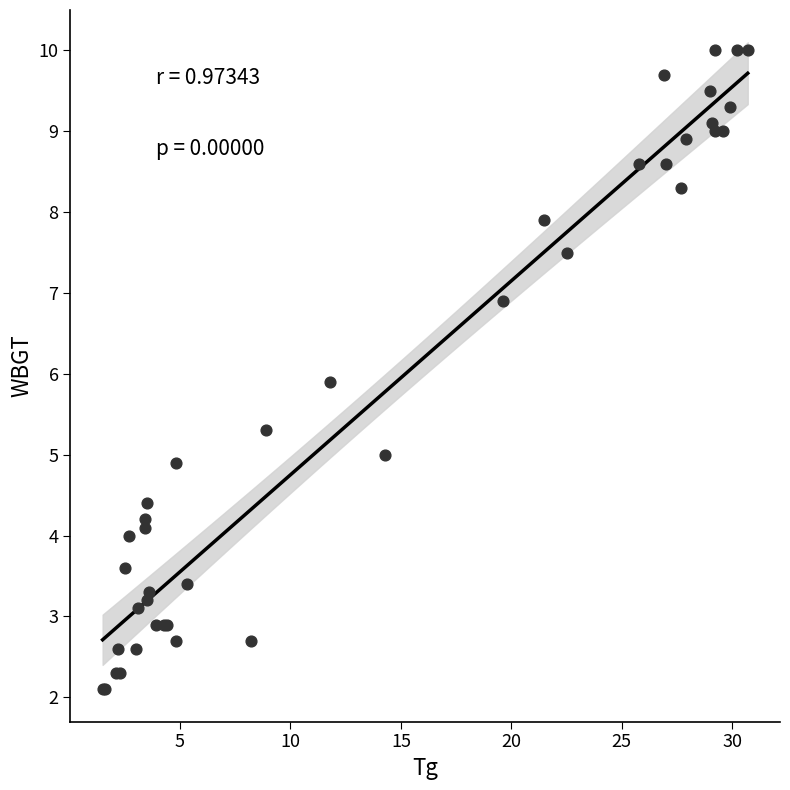

What Y value in the scatter plot is closest to 6?

5.9